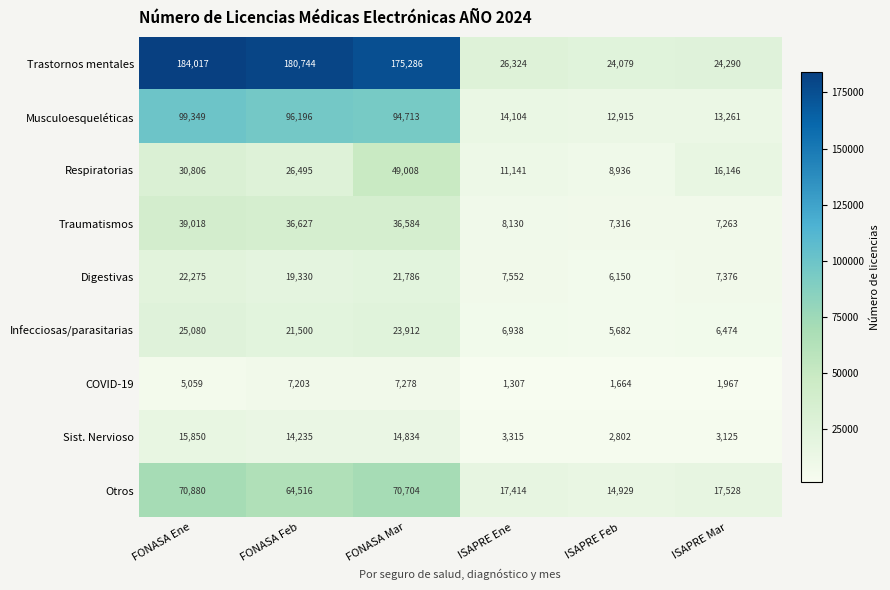

Rank the series by their maximum value, from lowest to highest.

COVID-19, Sist. Nervioso, Digestivas, Infecciosas/parasitarias, Traumatismos, Respiratorias, Otros, Musculoesqueléticas, Trastornos mentales